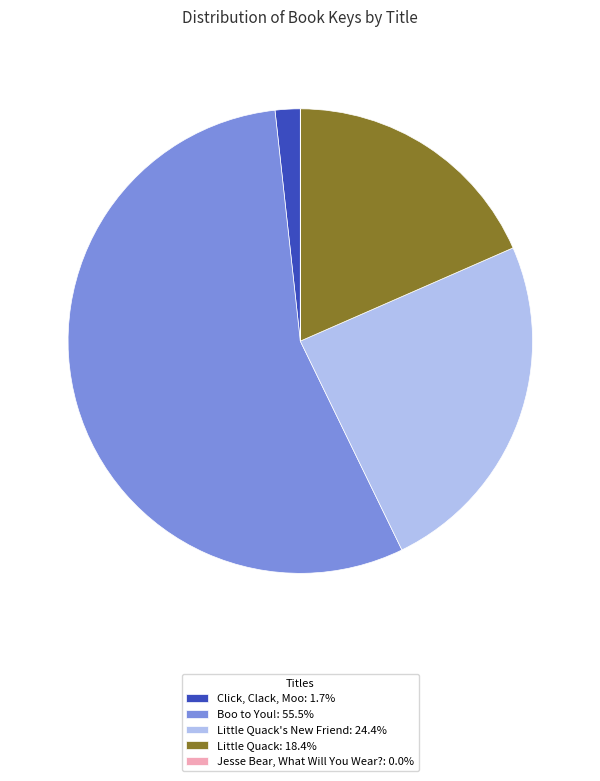

Approximately how many times larger is the value at Little Quack: 18.4% compared to Little Quack's New Friend: 24.4%?

0.8